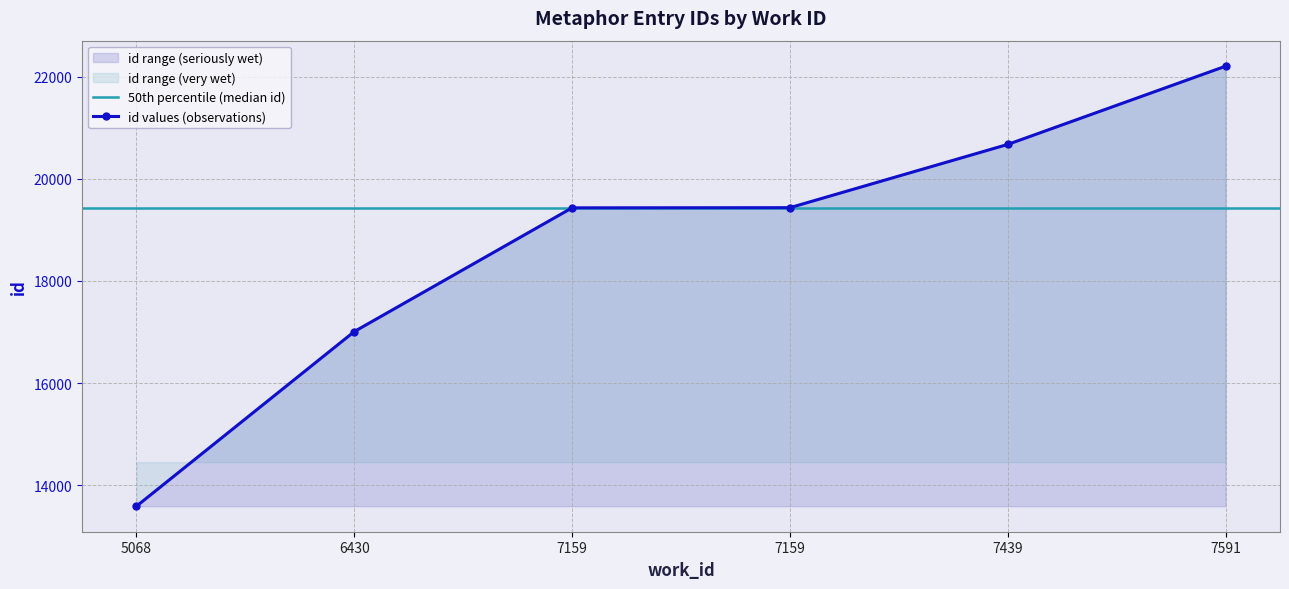

True or false: there are more than 1 points higher than both neighbors.

False